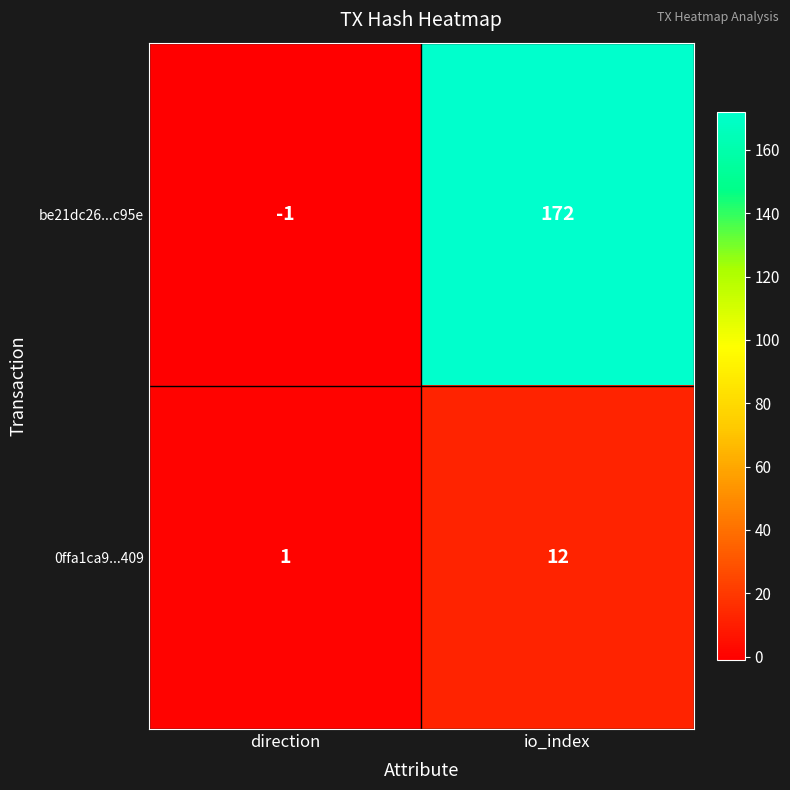

Which label corresponds to the largest value in the chart?

io_index